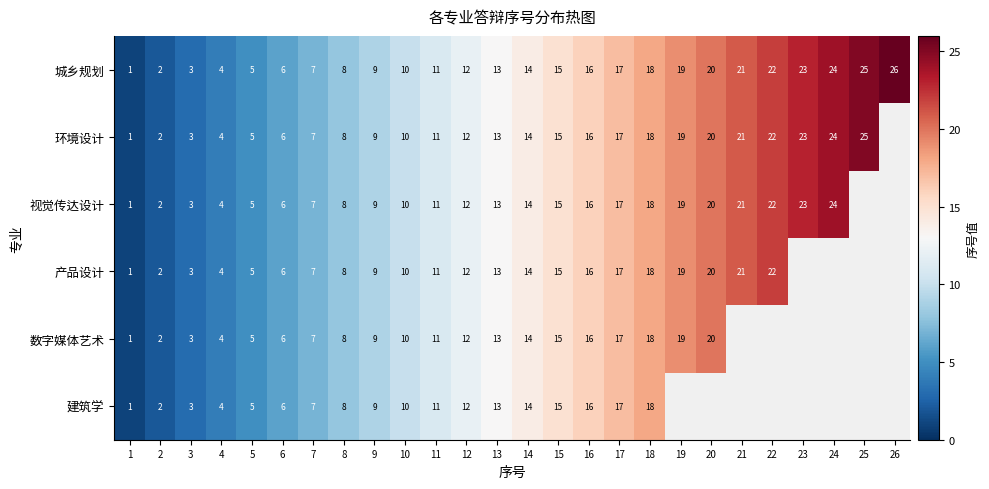

What is the difference between the 城乡规划 values at 7 and 11?

4.0